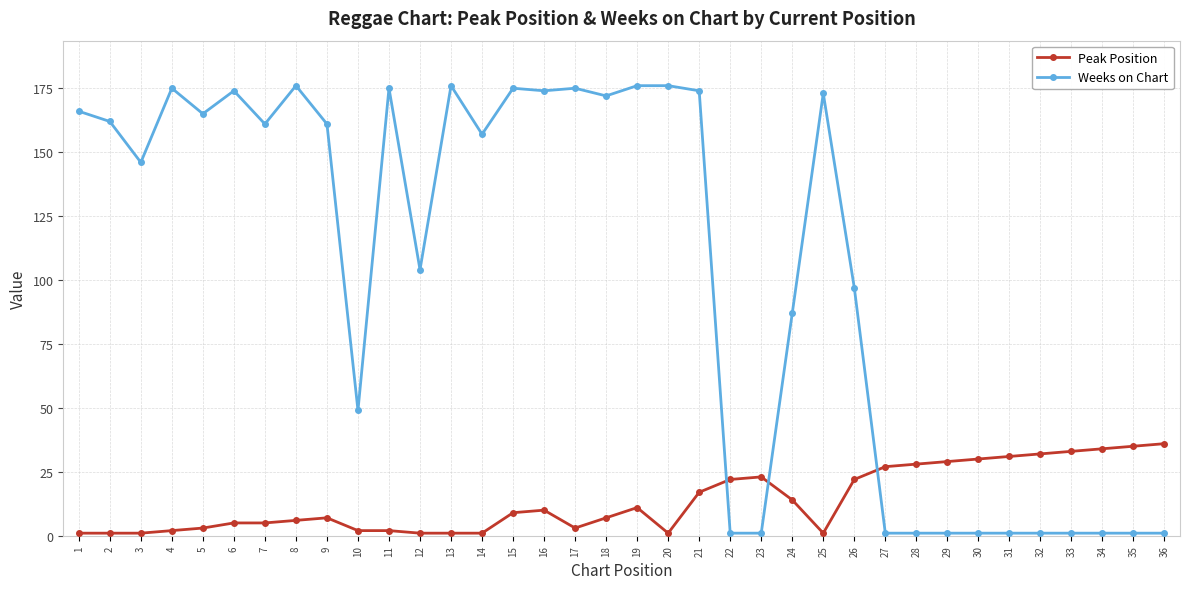

After their last crossing, which series has the higher values: Peak Position or Weeks on Chart?

Peak Position